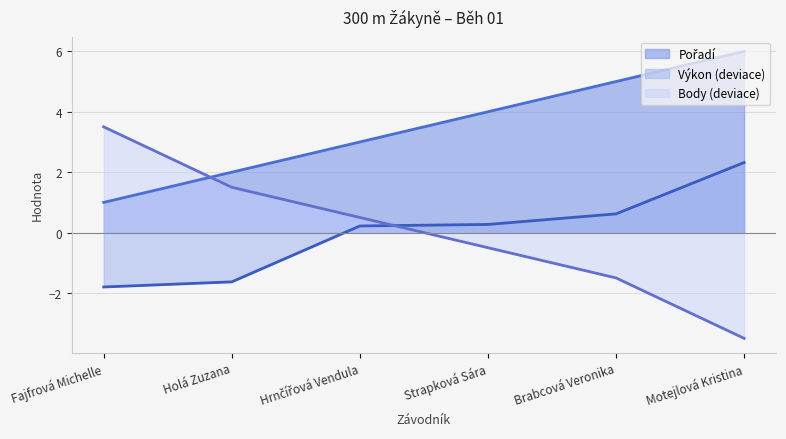

True or false: Výkon has more than 2 points higher than both neighbors.

False